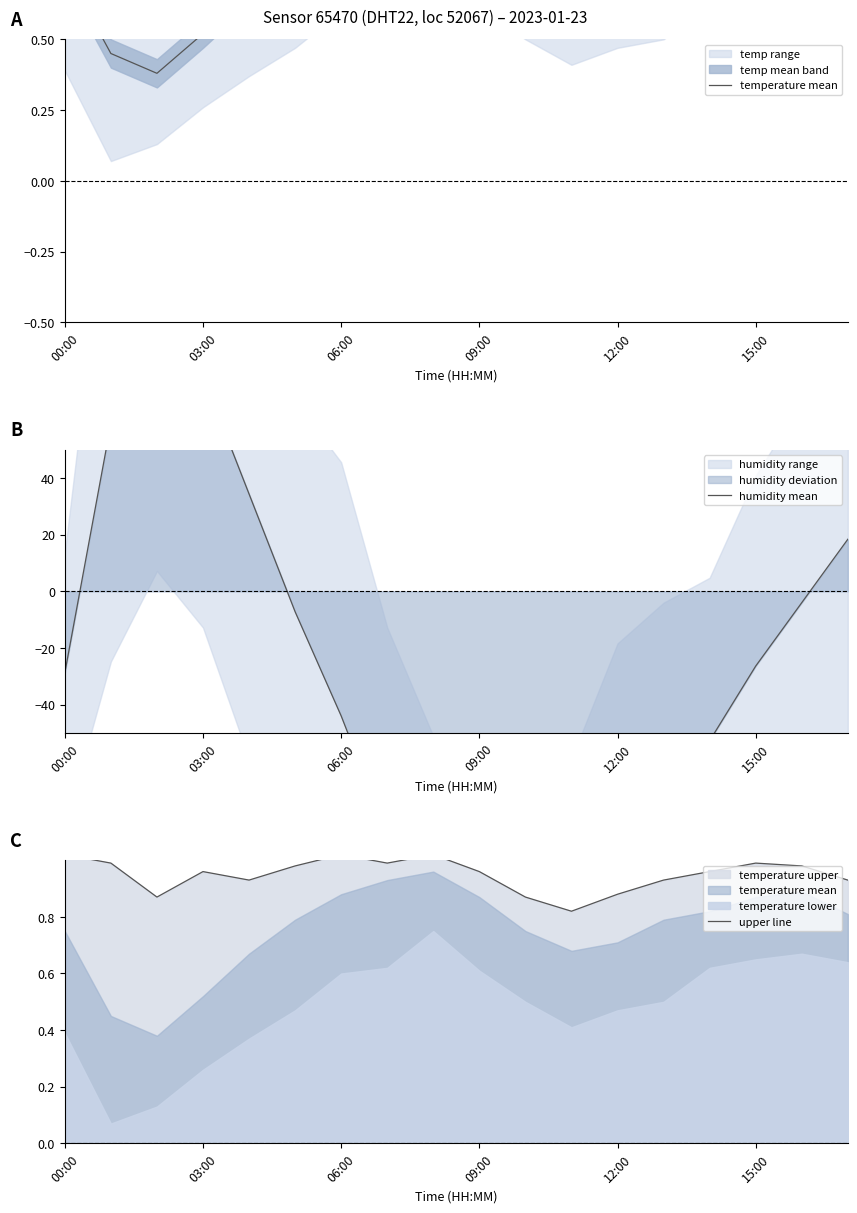

True or false: humidity mean has more than 0 interior local peaks.

True